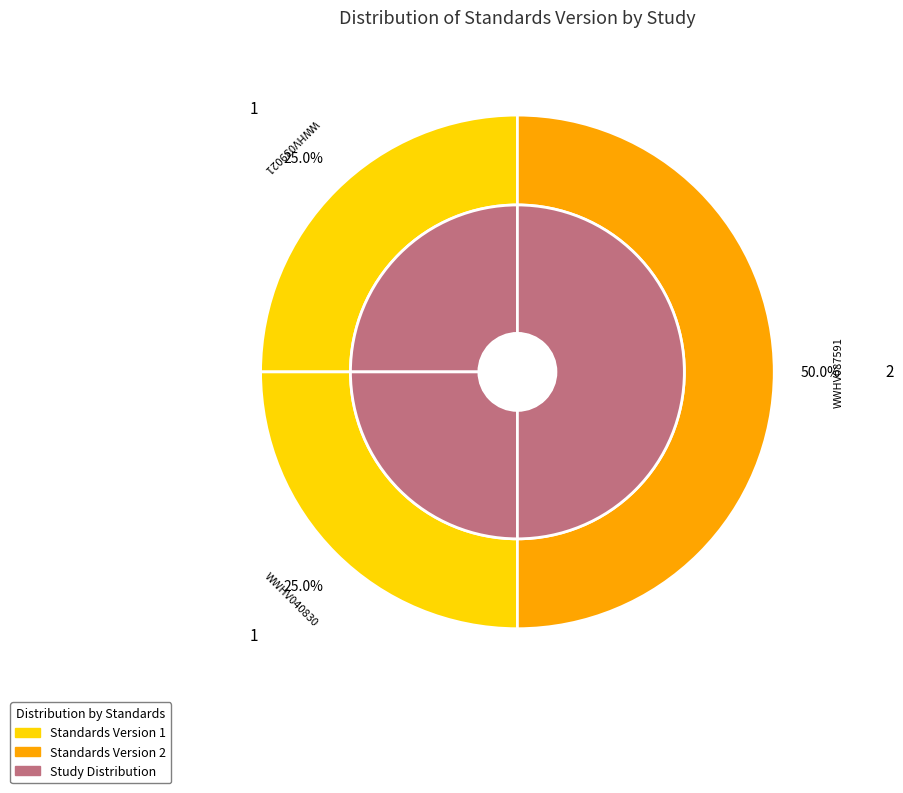

Is the sum of WWHV039021 and WWHV040830 greater than half?

No